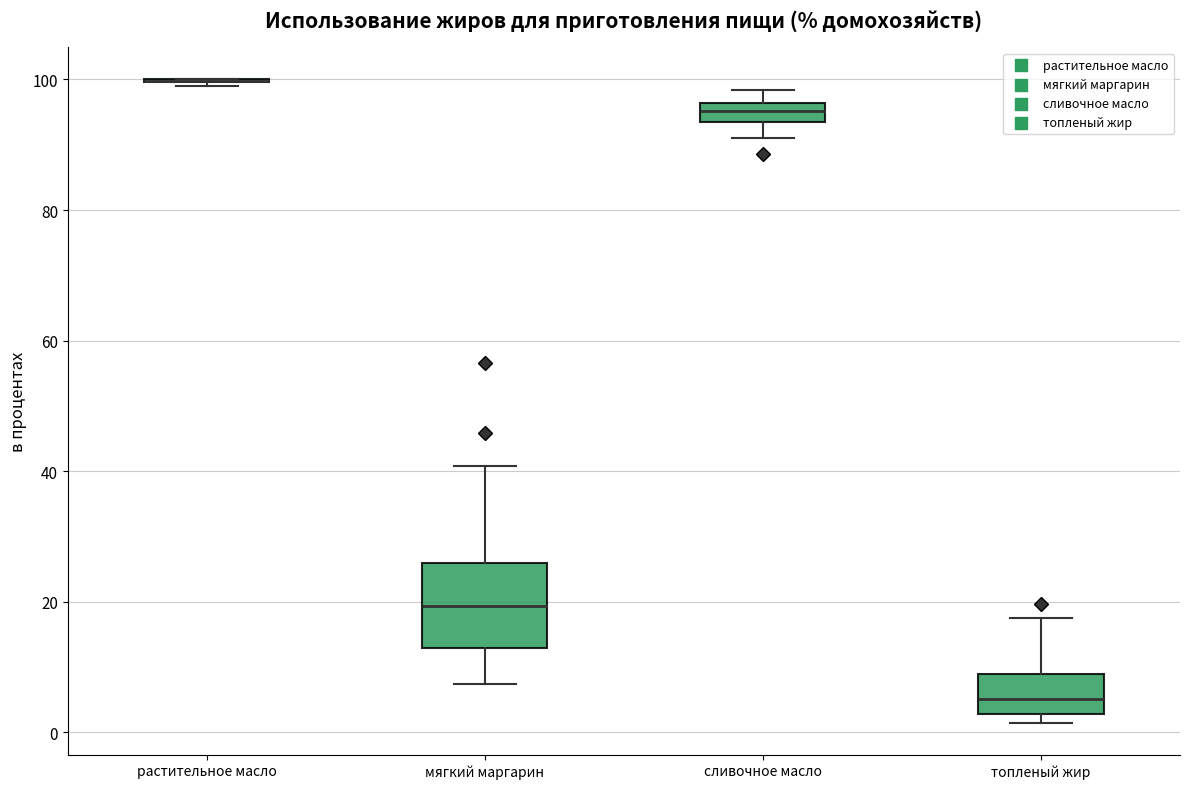

Comparing the boxes themselves (not the whiskers), which one is the tallest?

мягкий маргарин